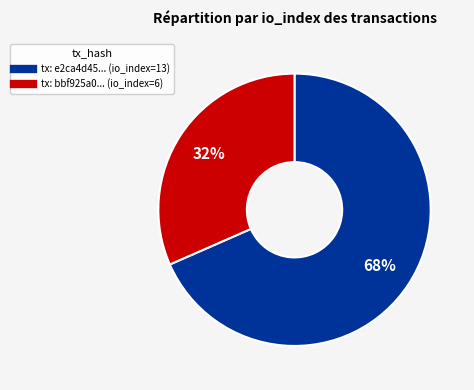

Is there a majority slice in this chart?

Yes